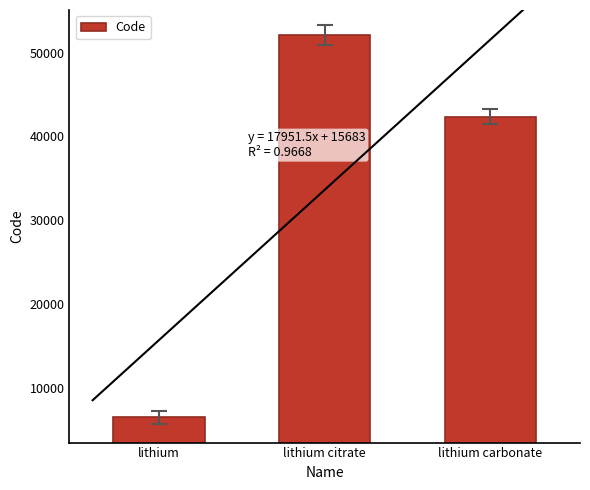

The chart shows a value of 6448 at lithium. True or false?

True